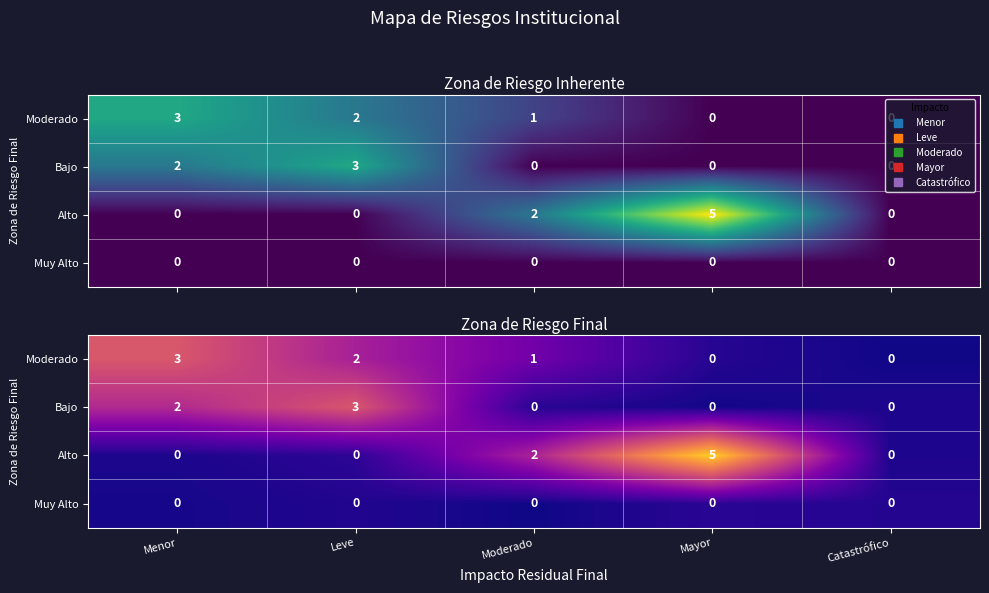

At how many categories does at least one series exceed 1?

4